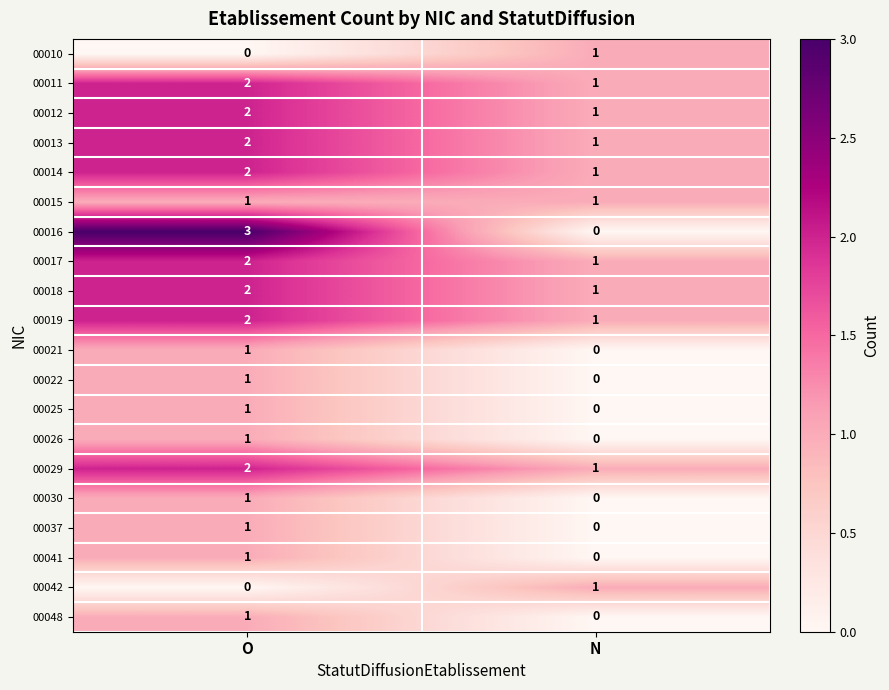

What is the sum of the 00012 values at N and O?

3